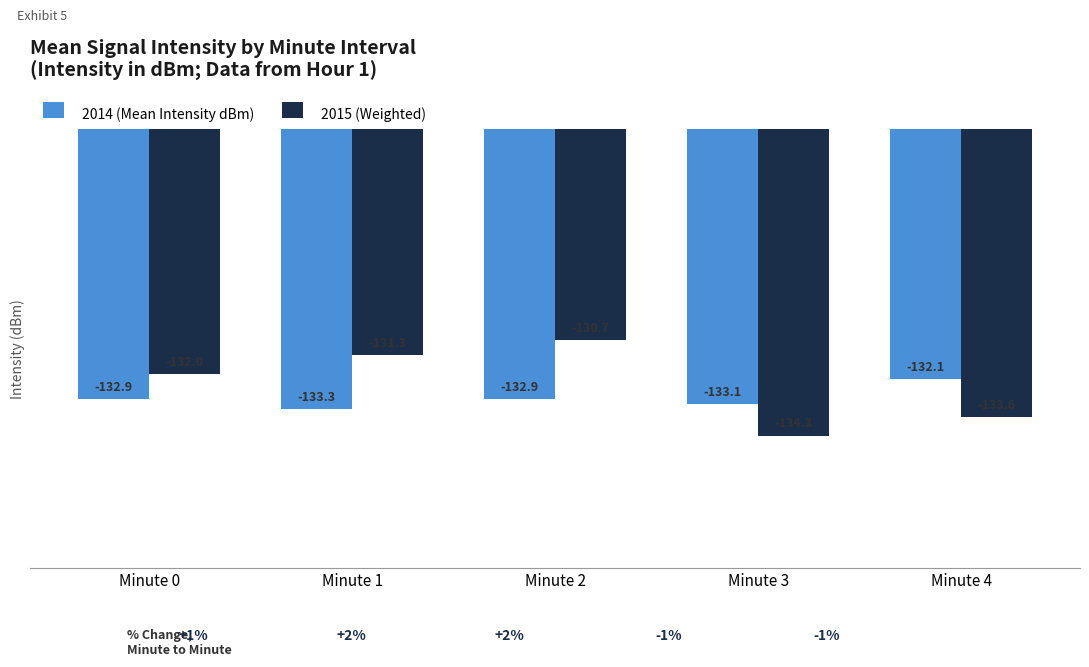

What is the spread (max minus min) of values at Minute 1?

2.0